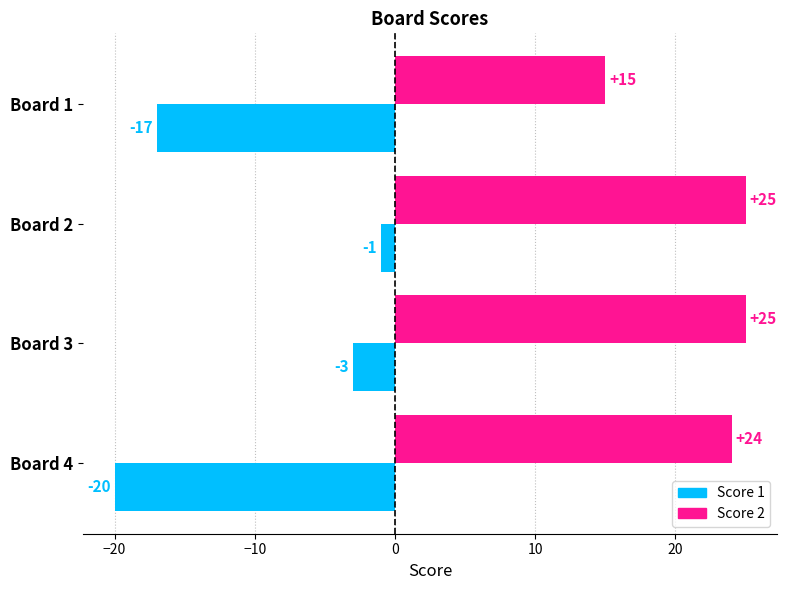

Is it true that Score 1 equals -4 at Board 1?

False